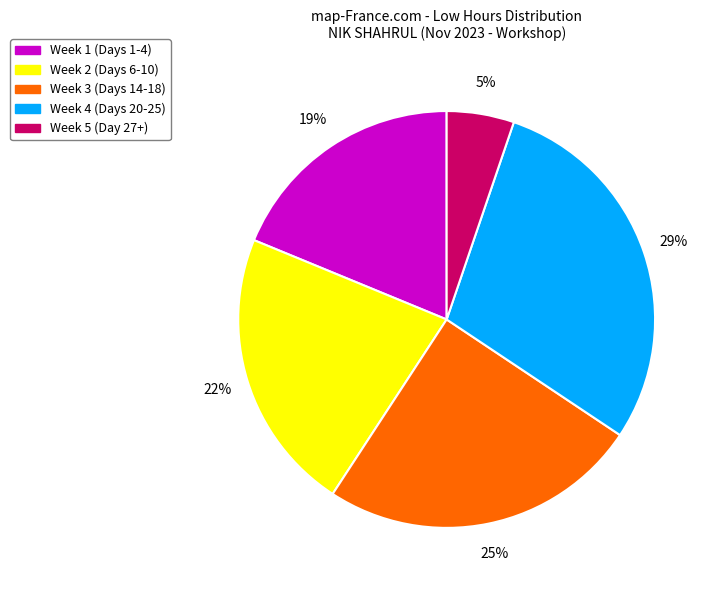

Which slice is the smallest?

Week 5 (Day 27+)